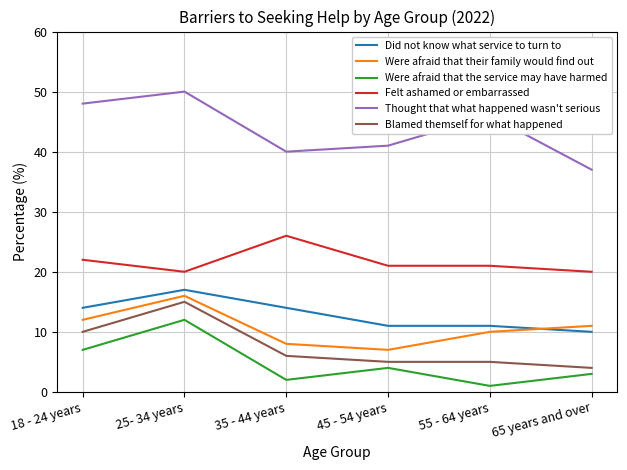

Which series has the widest spread of values?

Thought that what happened wasn't serious